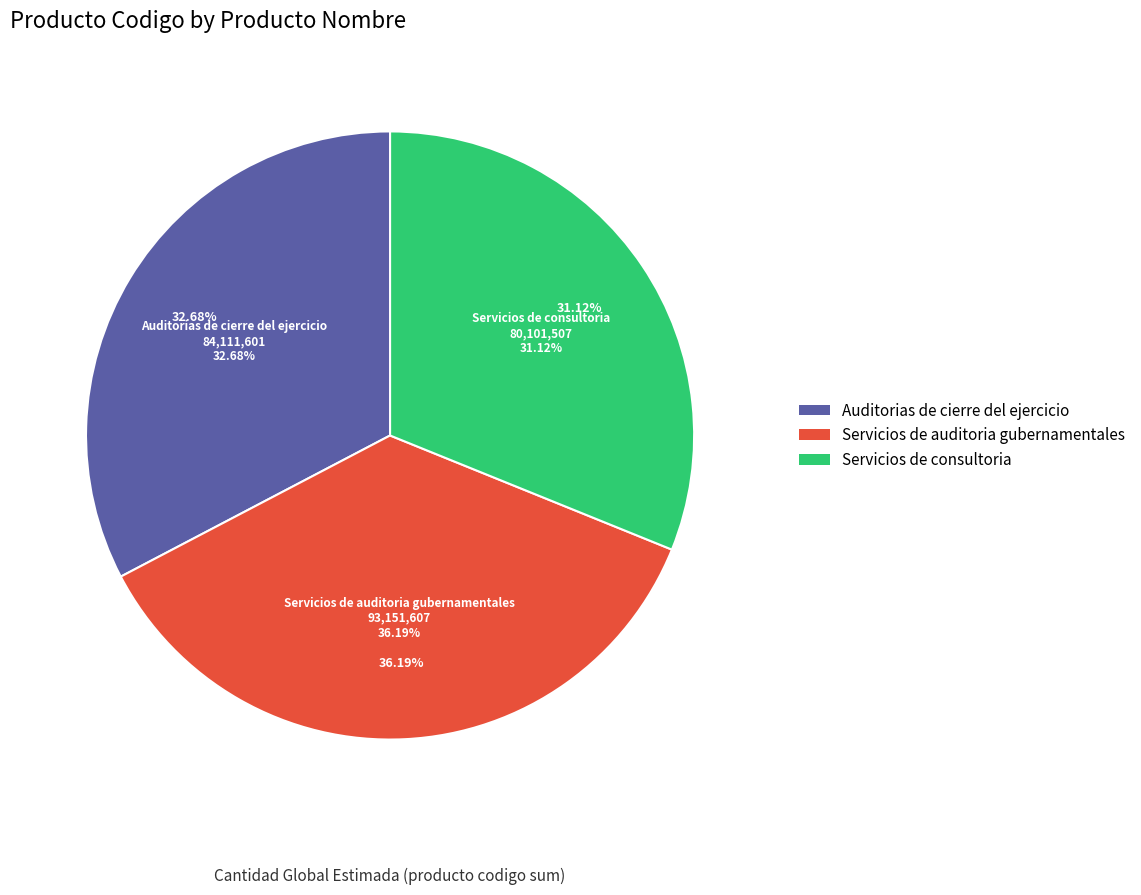

To the nearest percent, what portion does Servicios de consultoria represent?

31%